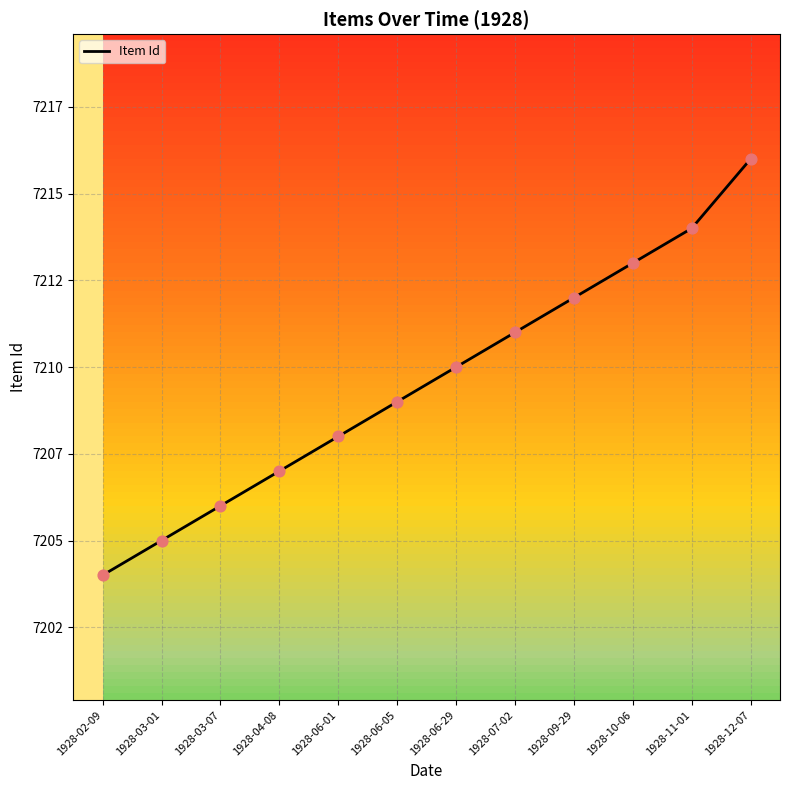

Does the chart have visible grid lines?

Yes